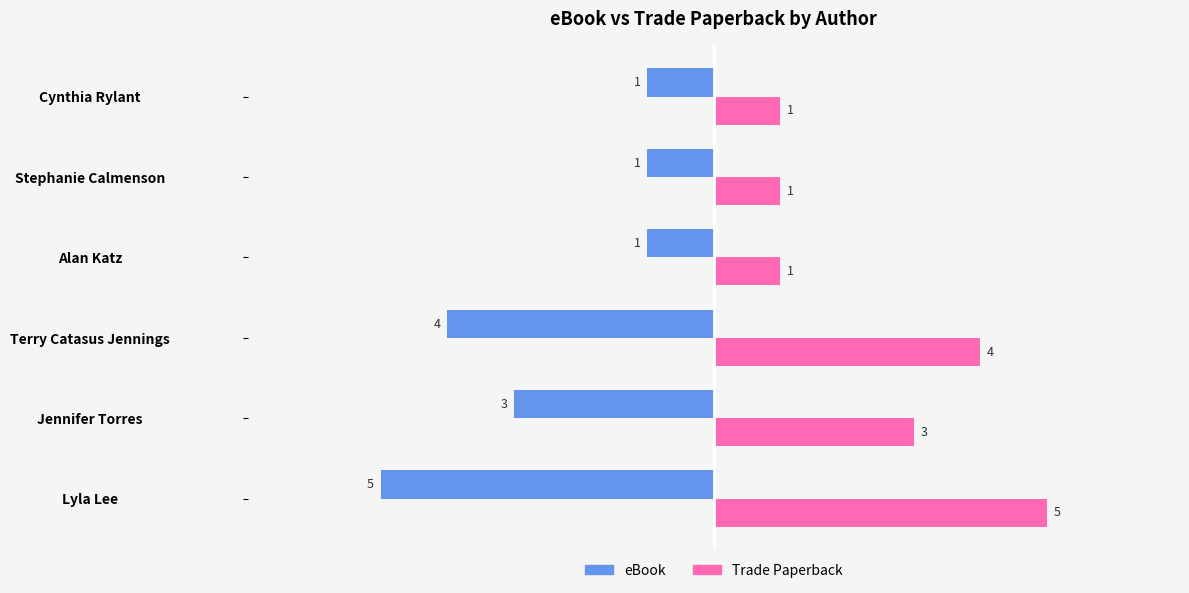

What is the difference between the second highest and minimum values in the Trade Paperback series?

3